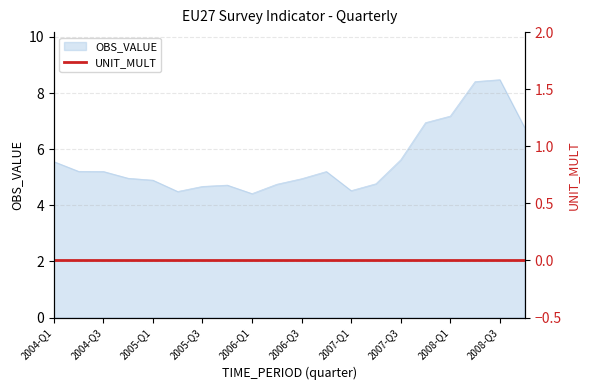

Count the number of categories in the chart.

20